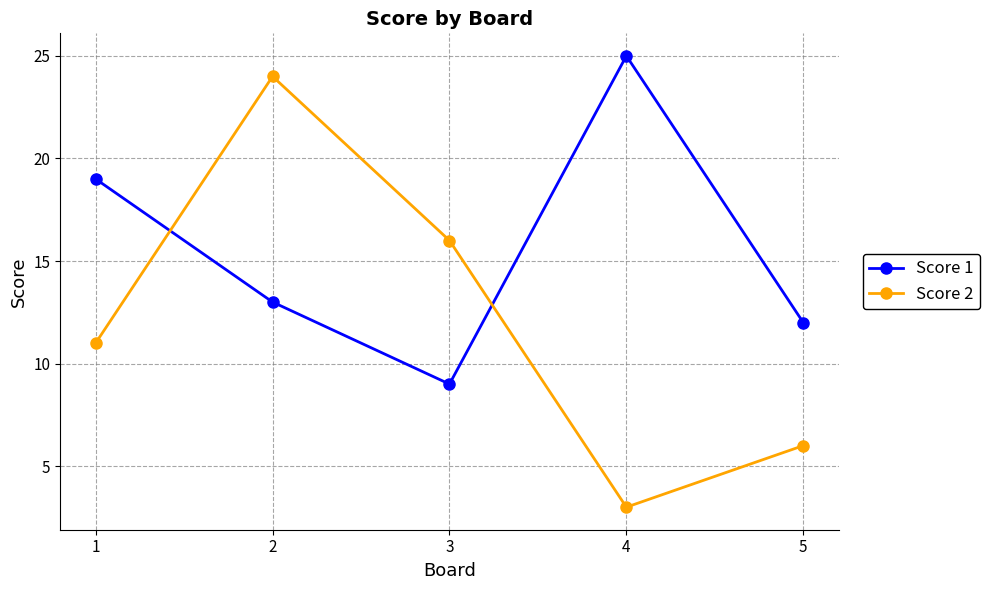

How many Score 2 values are between 6 and 16?

3